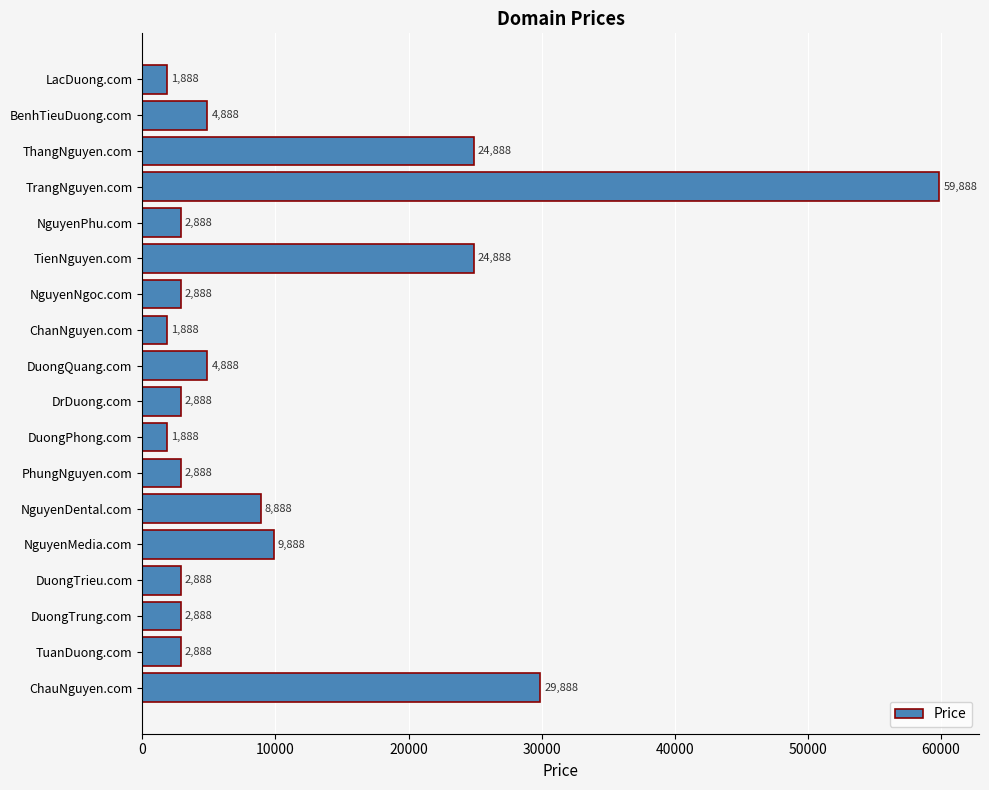

True or false: the data shows 4622 at NguyenDental.com.

False